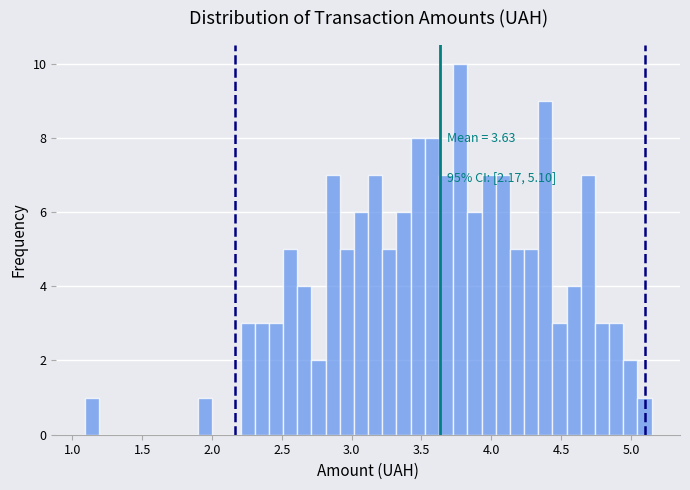

Read against the x-axis, roughly where is the centre of the tallest bar?

3.80